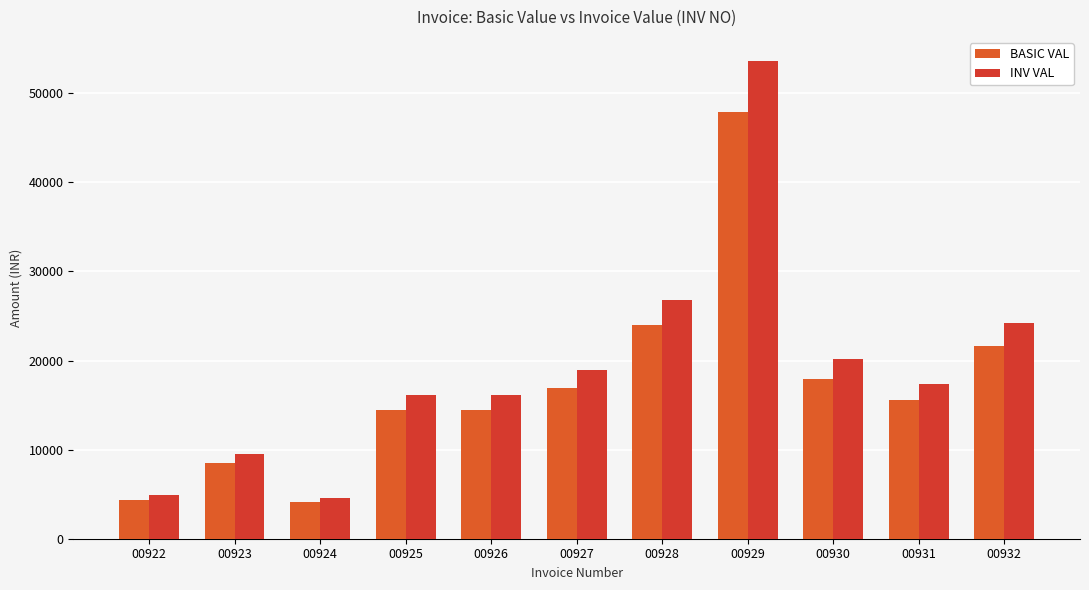

How many bars are there in each group?

2